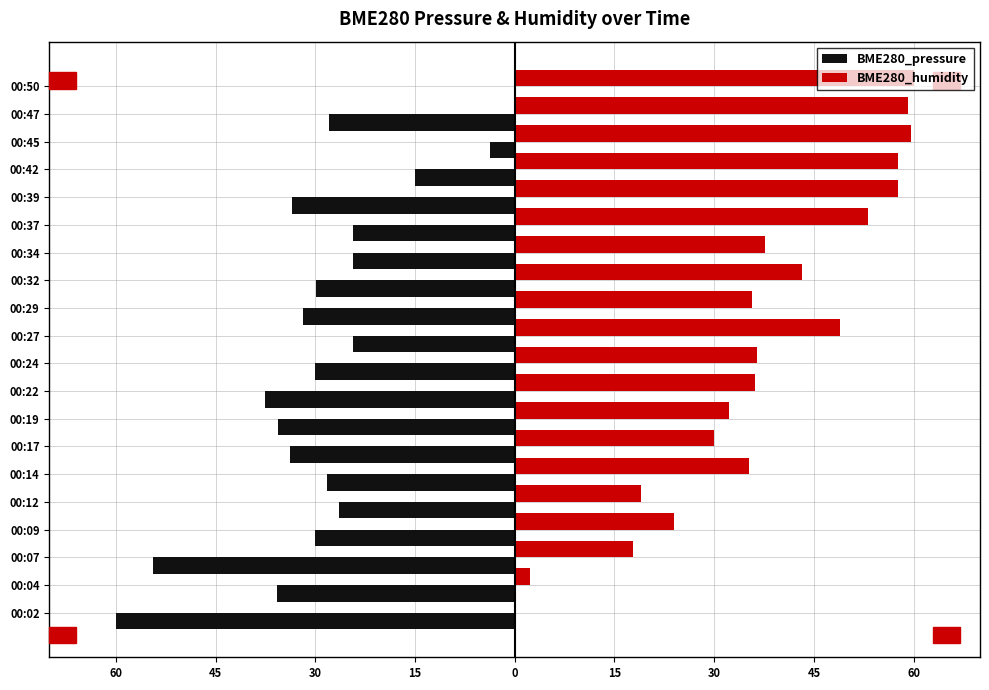

What are all the series names shown in the legend?

BME280_pressure, BME280_humidity